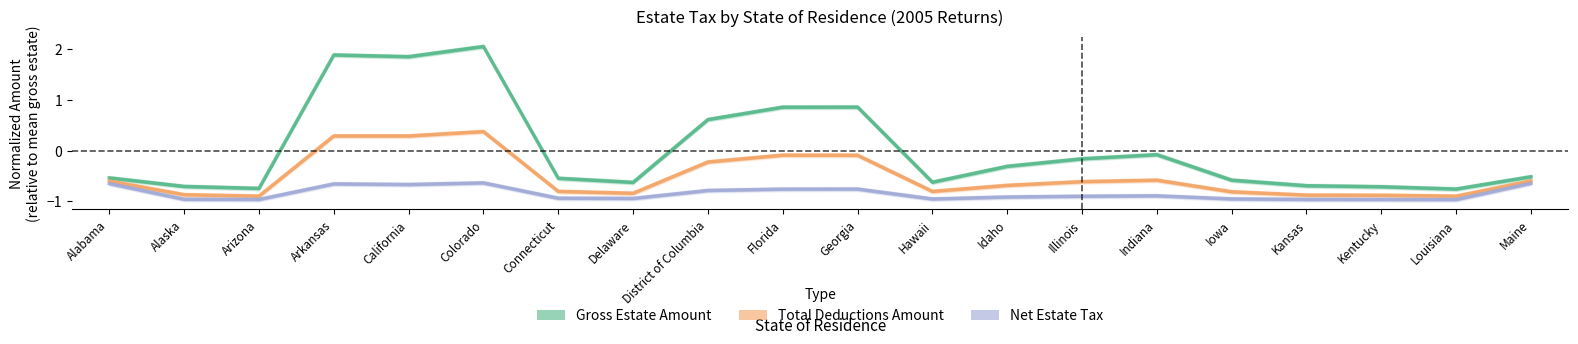

At which category does Gross Estate Amount reach its first local peak?

Arkansas